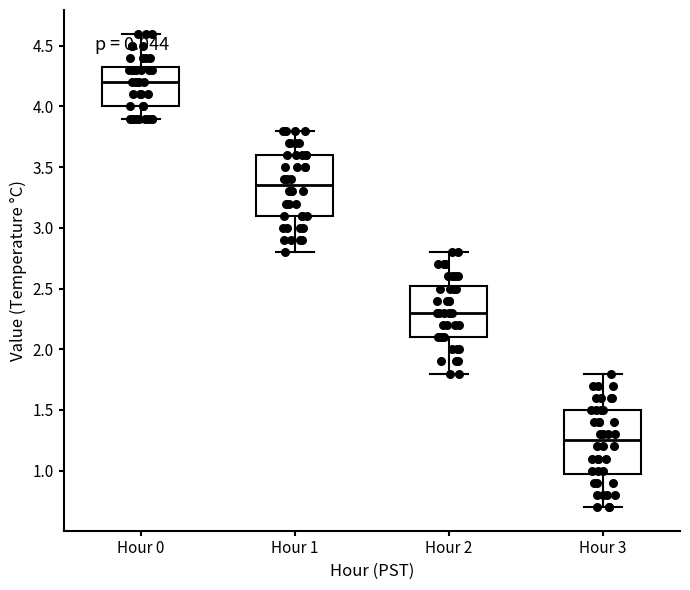

Which box has the lowest median line?

Hour 3